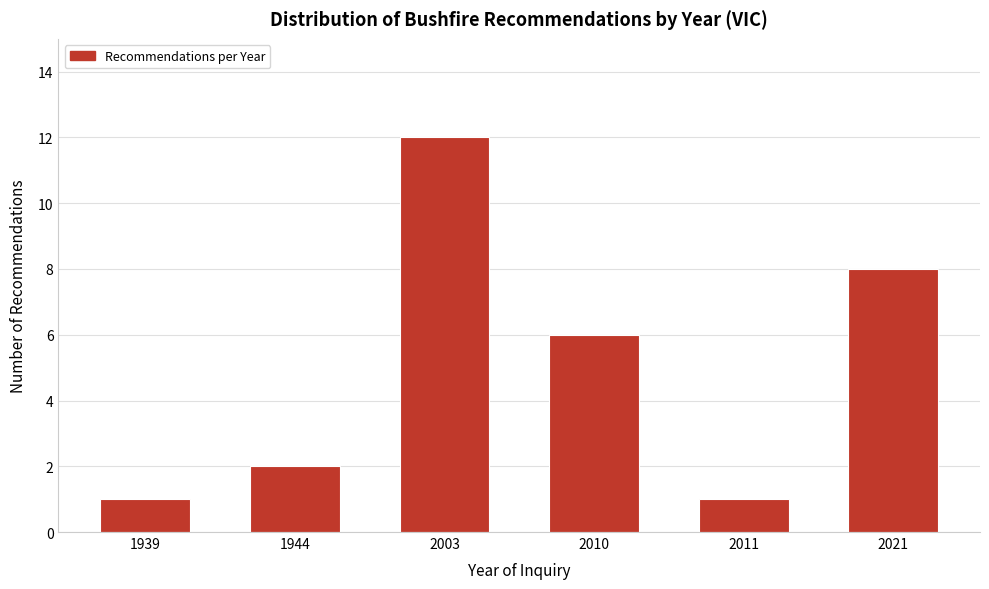

Reading left to right, transcribe all the data shown in this chart.

1939=1	1944=2	2003=12	2010=6	2011=1	2021=8